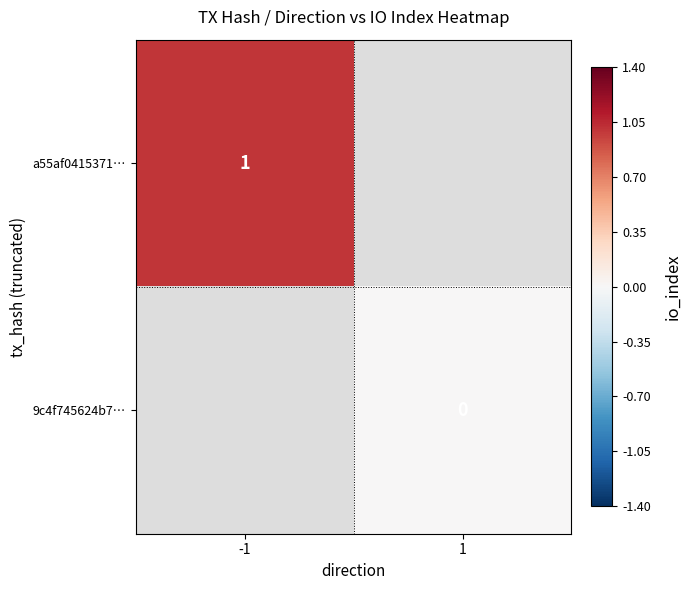

The value of a55af0415371… at -1 is 2. True or false?

False